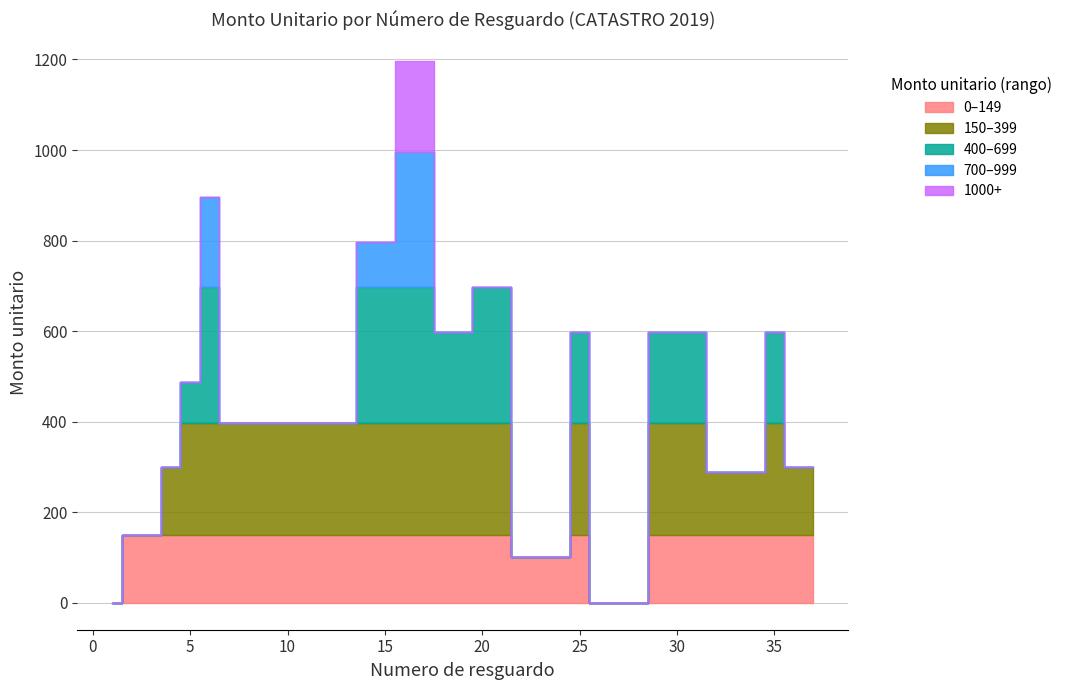

Which category has the lowest value in the Numero de resguardo series?

1